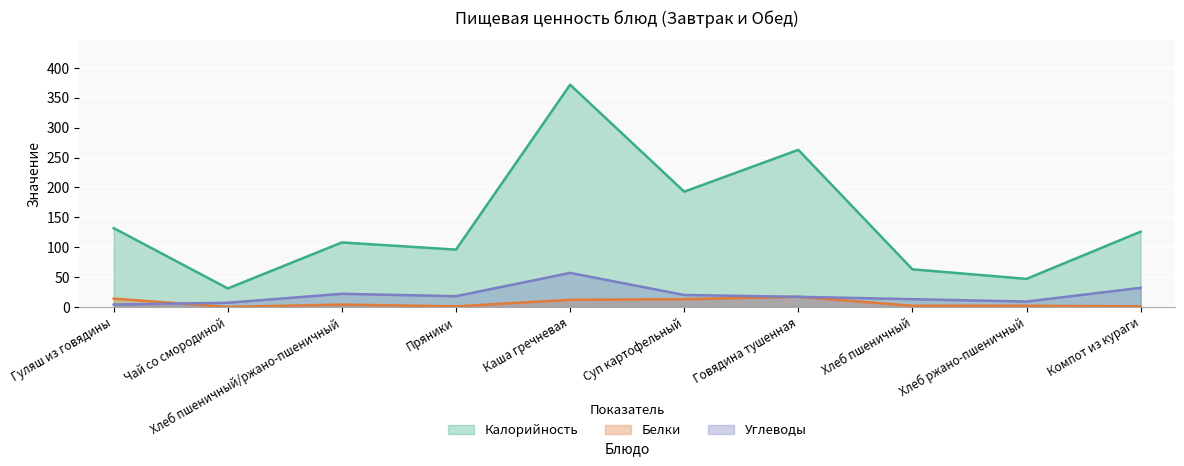

What is the sum of all Белки values?

66